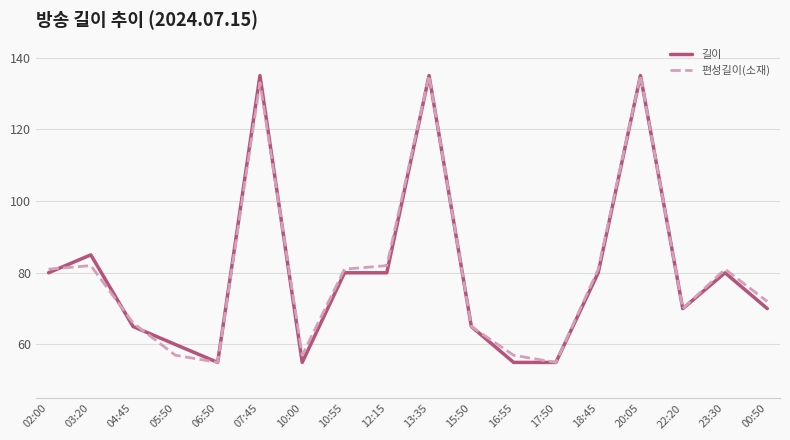

Reading left to right, extract all data points from this chart.

길이: 02:00=80	03:20=85	04:45=65	05:50=60	06:50=55	07:45=135	10:00=55	10:55=80	12:15=80	13:35=135	15:50=65	16:55=55	17:50=55	18:45=80	20:05=135	22:20=70	23:30=80	00:50=70
편성길이(소재): 02:00=81	03:20=82	04:45=66	05:50=57	06:50=55	07:45=133	10:00=57	10:55=81	12:15=82	13:35=135	15:50=65	16:55=57	17:50=55	18:45=81	20:05=135	22:20=70	23:30=81	00:50=72